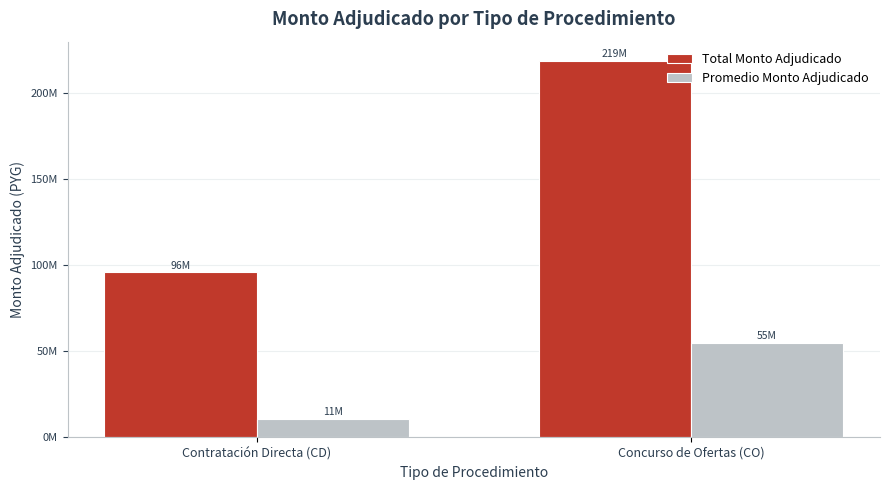

Does the chart contain stacked bars?

No